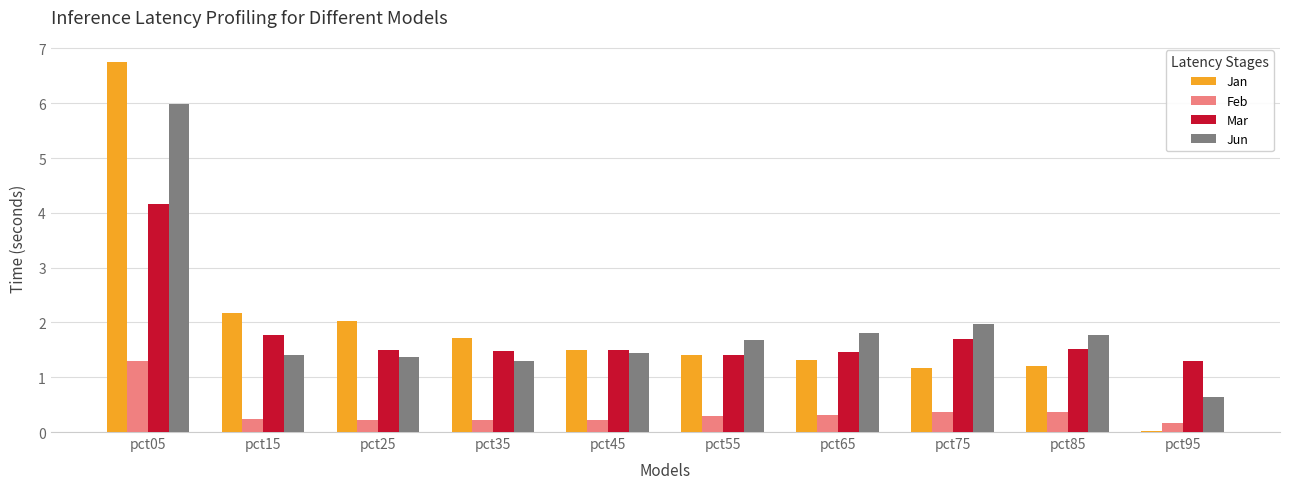

At which label is Jan closest to 3?

pct15